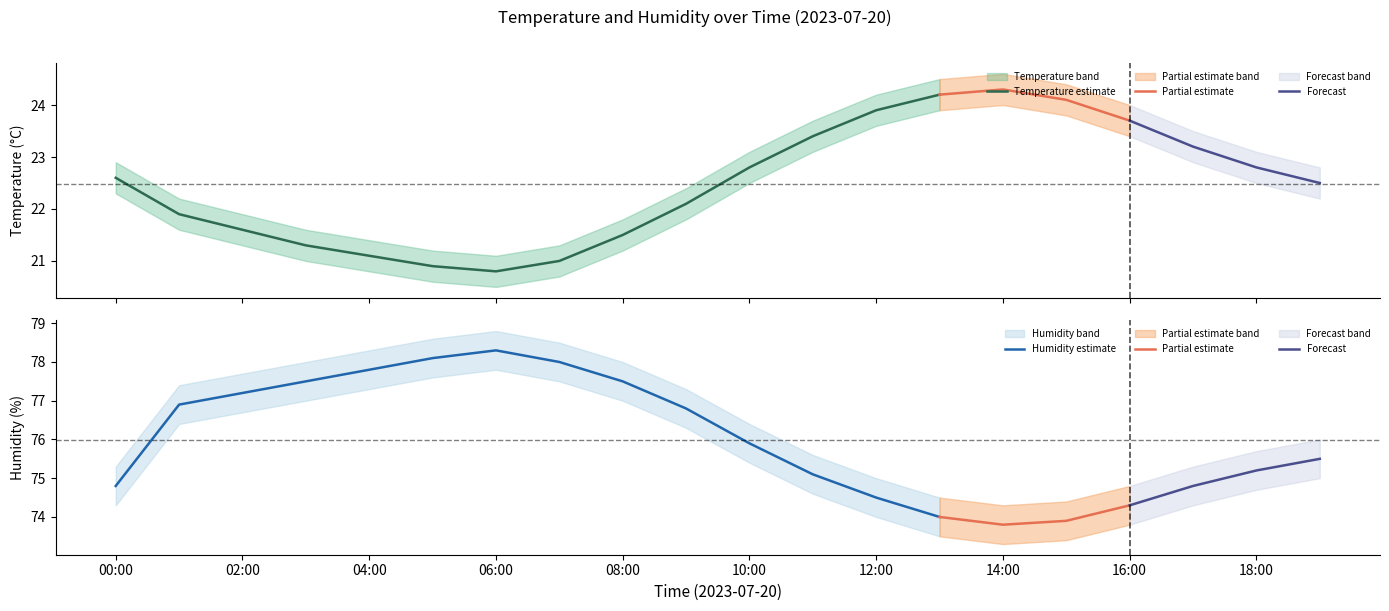

Is it true that humidity_lower equals 109.5 at 06:00?

False